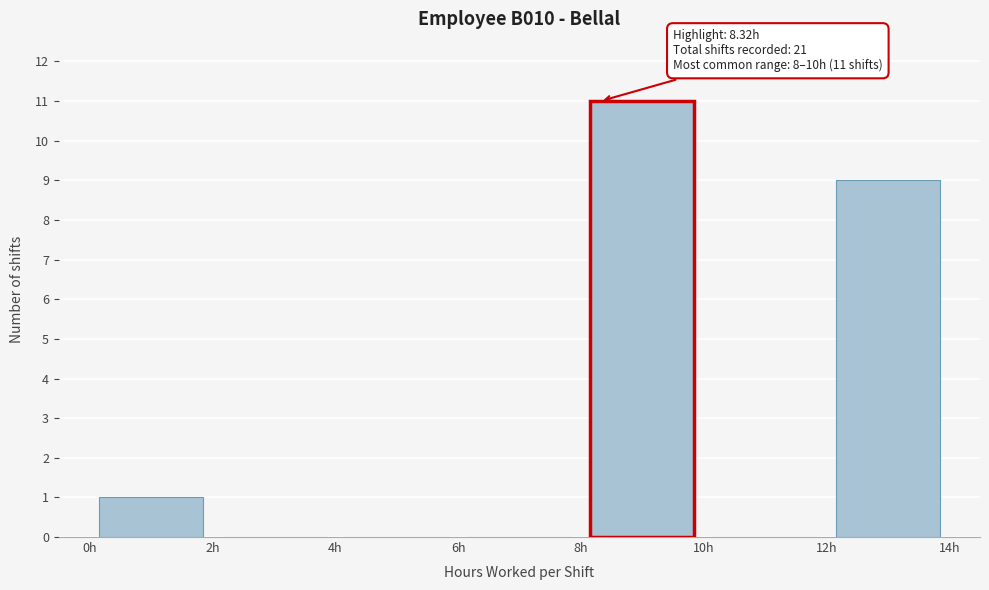

Which range on the x-axis has the tallest bar?

8 to 10